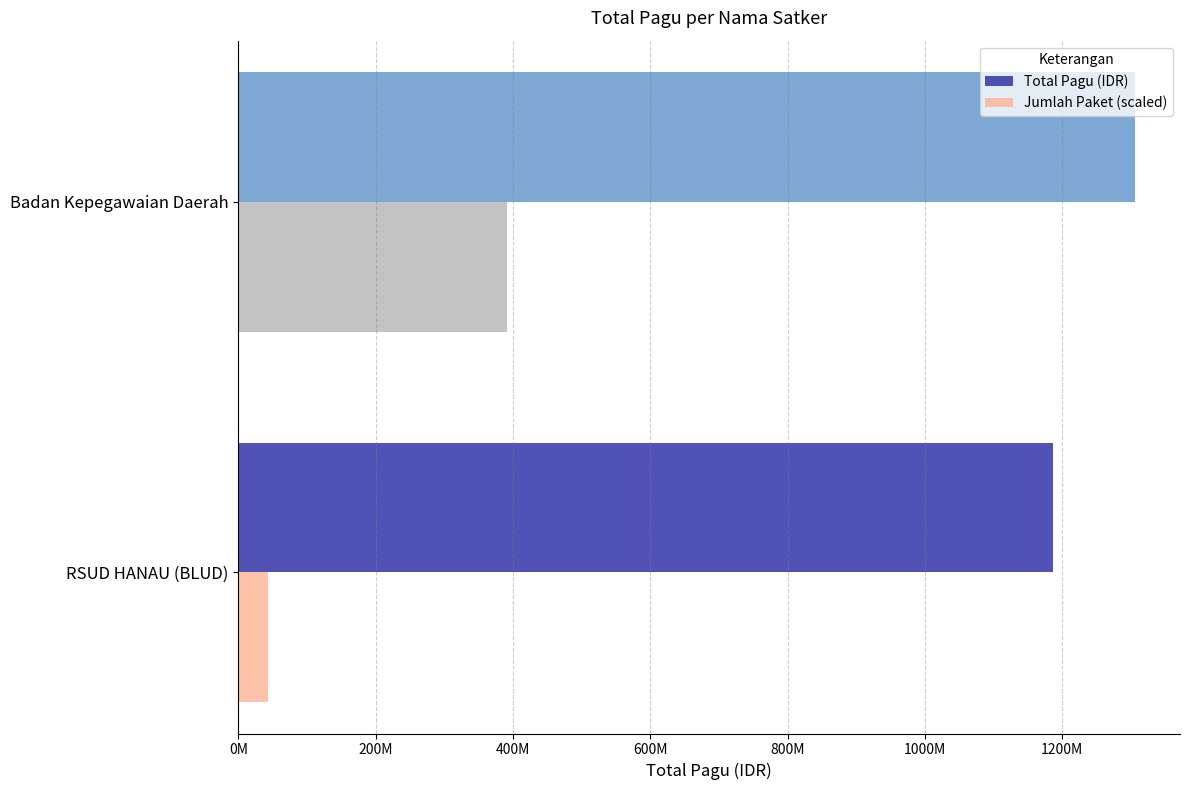

What are all the series names shown in the legend?

Total Pagu (IDR), Jumlah Paket (scaled)